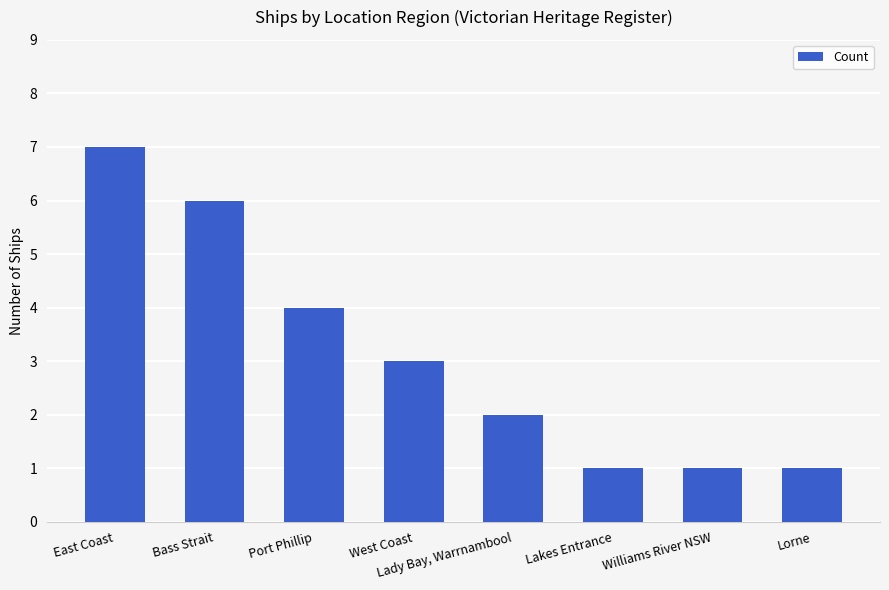

At which category does the chart reach its peak across all series?

East Coast